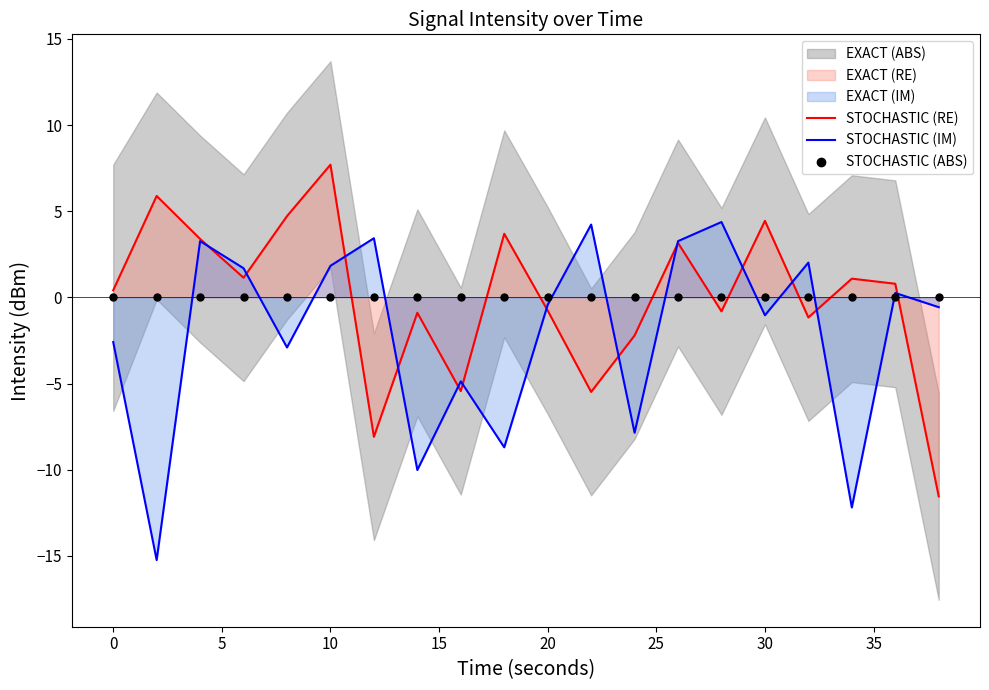

The value of STOCHASTIC (RE) at 10 is 12.9. True or false?

False